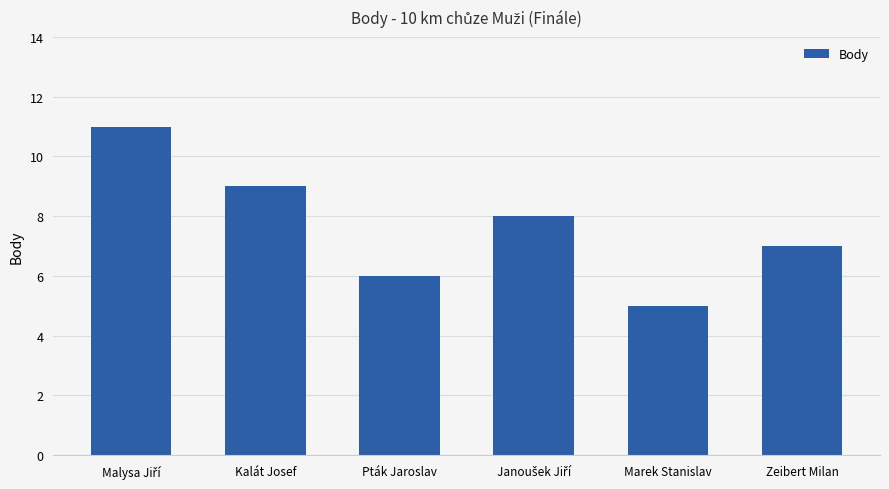

Reading left to right, transcribe all the data shown in this chart.

11	9	6	8	5	7